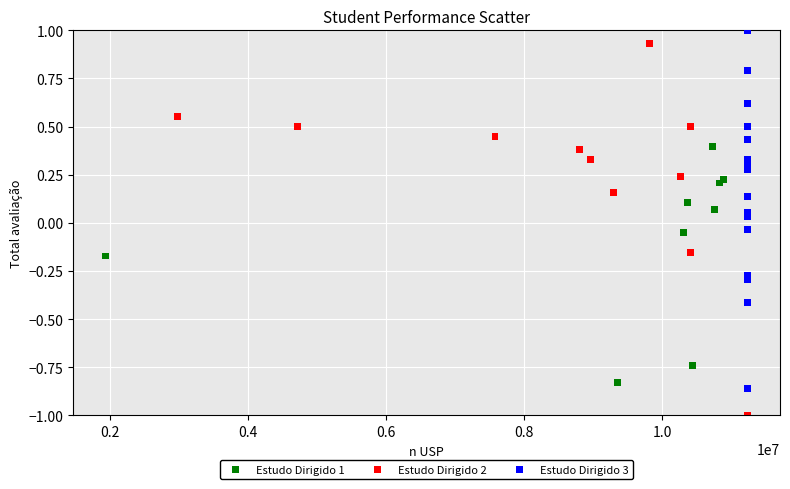

Which series contains the lowest Y value?

Estudo Dirigido 2